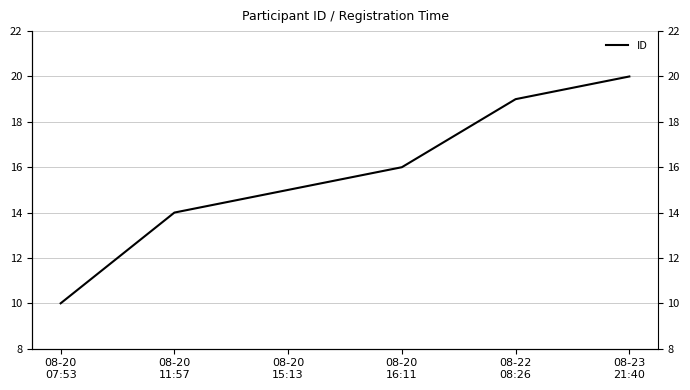

What is the difference between the values at 08-20
11:57 and 08-20
15:13?

1